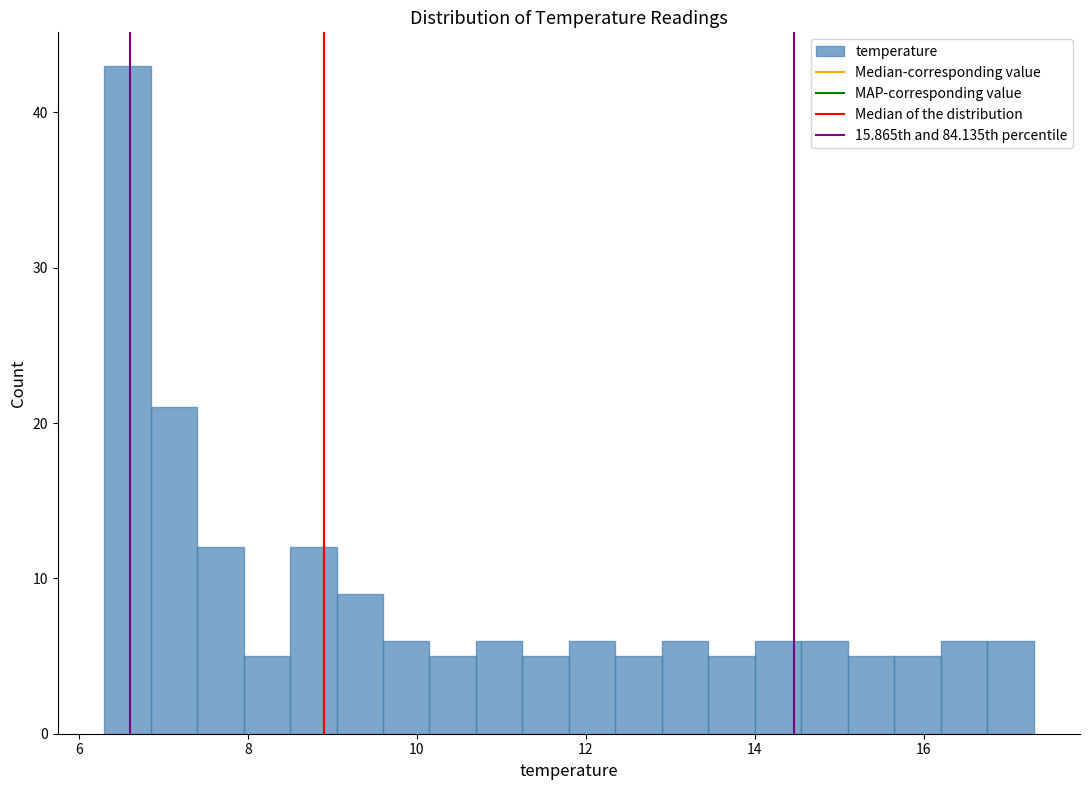

Read against the x-axis, roughly where is the centre of the tallest bar?

6.6